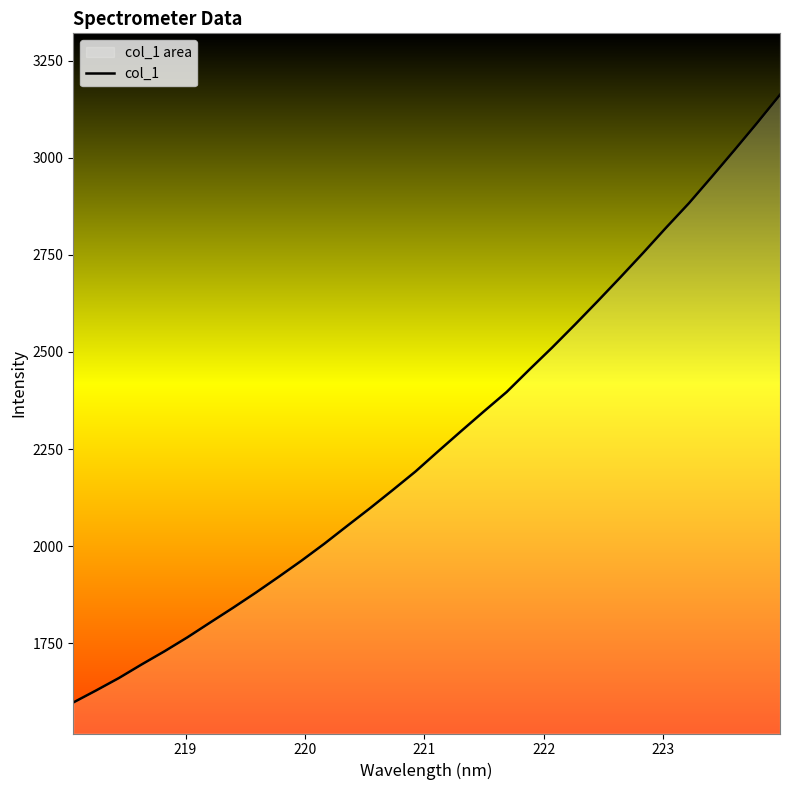

What is the minimum value shown in the chart?

1597.2